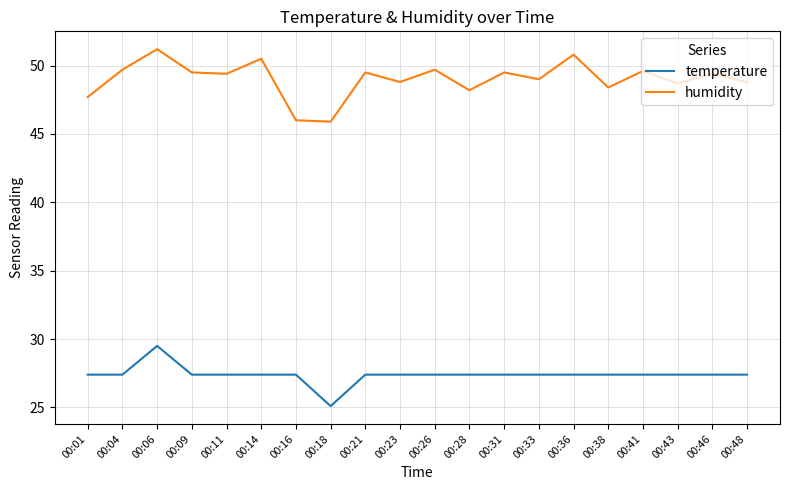

Which category has the lowest value across all series?

00:18